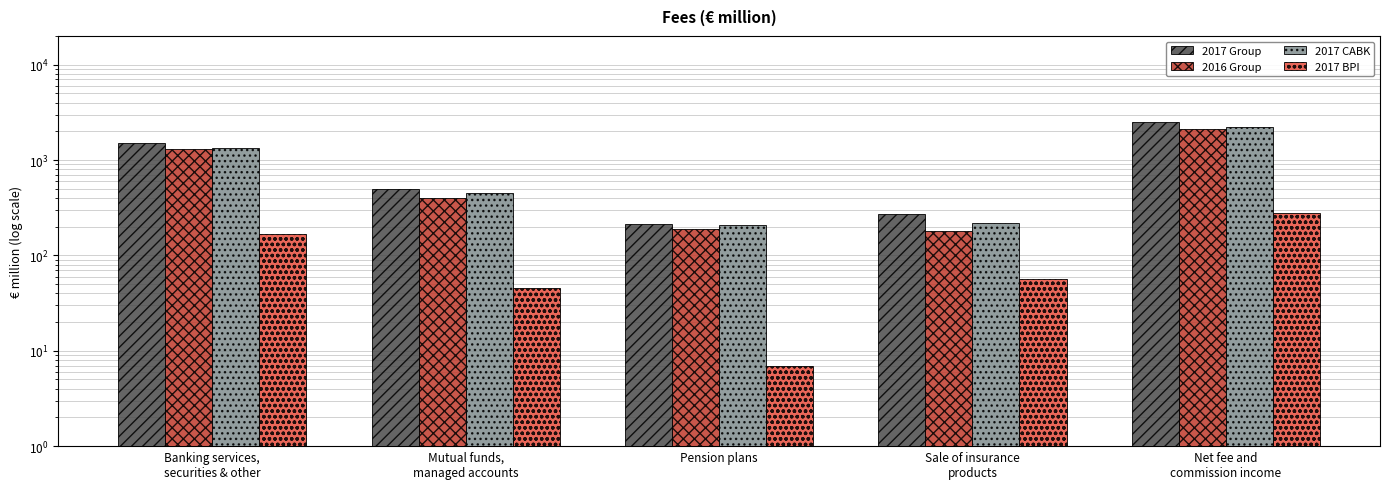

Which category has the highest value in the 2017 Group series?

Net fee and
commission income